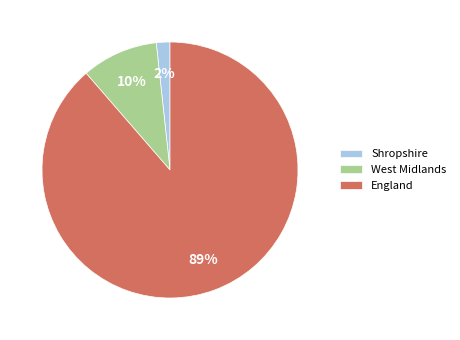

What is the smallest slice in the pie chart?

Shropshire